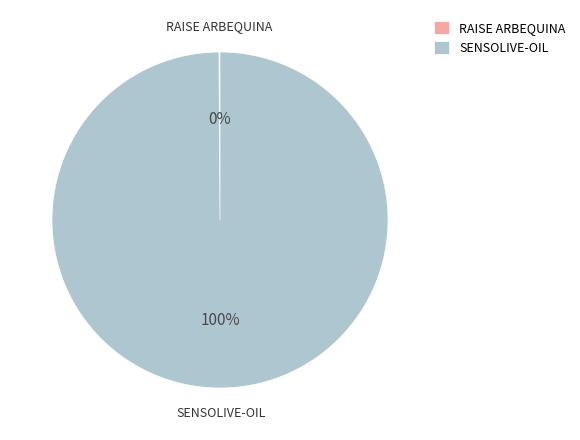

To the nearest percent, what is the difference between the largest and smallest slice percentages?

100%